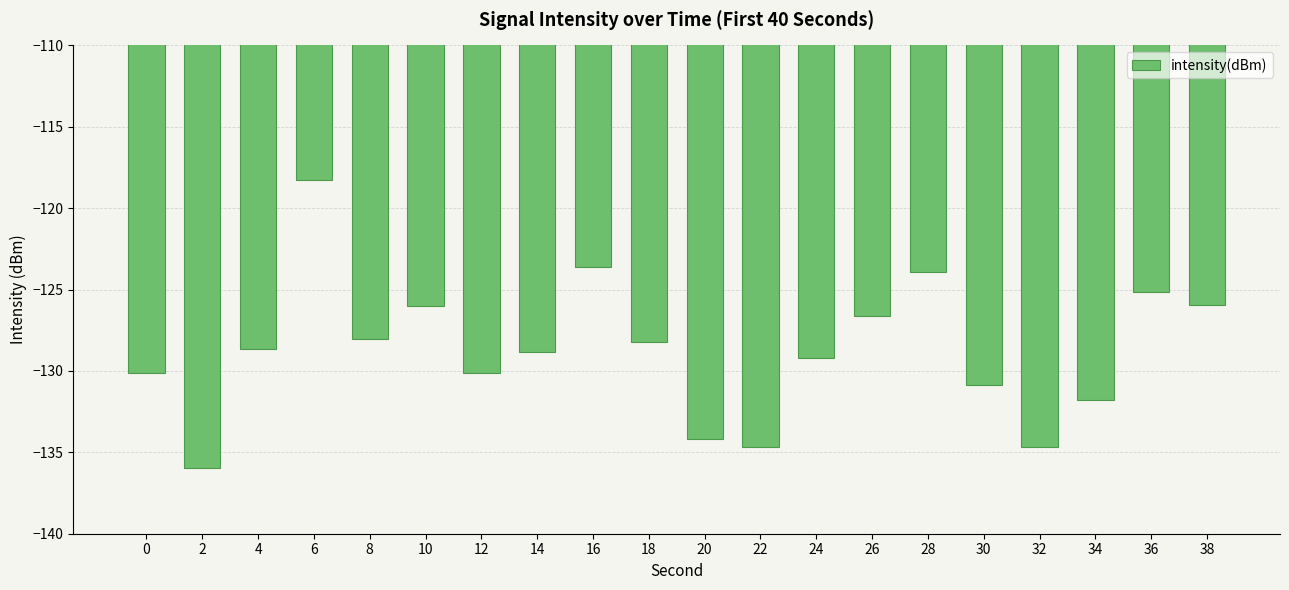

How many bars are there in total?

20